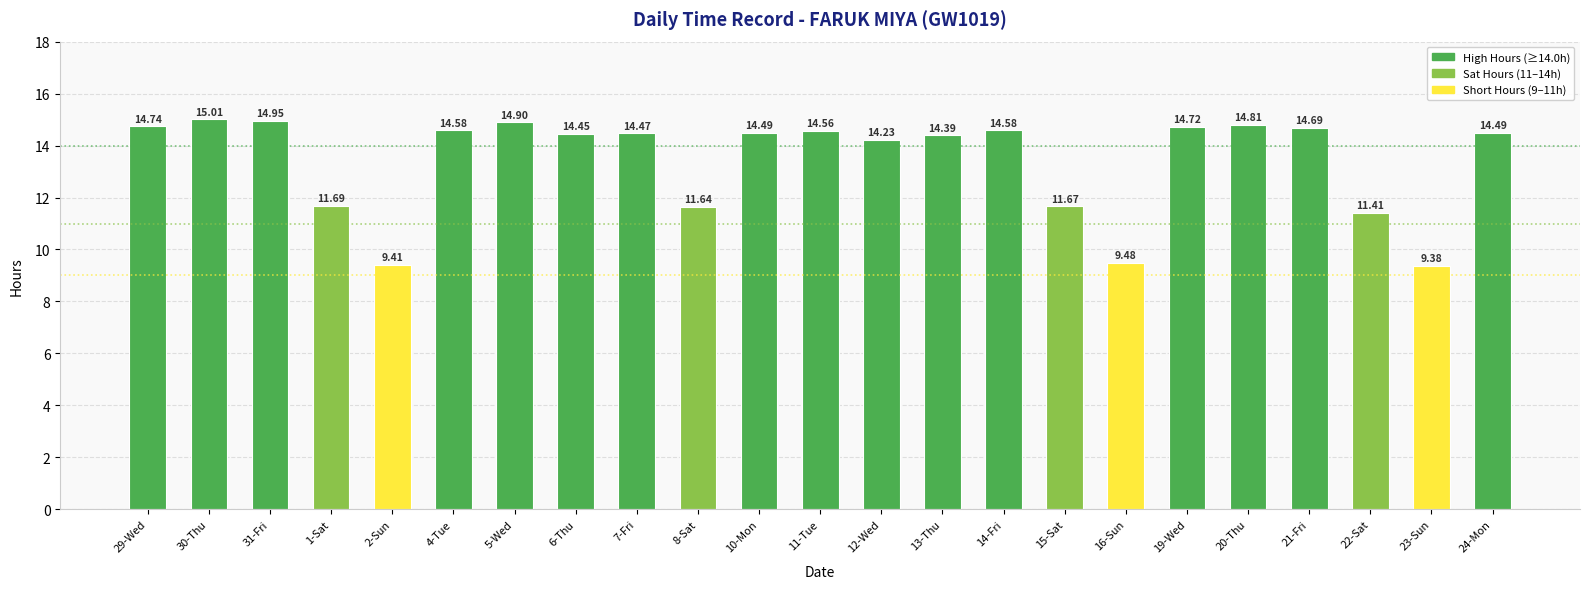

What is the sum of all values?

308.7